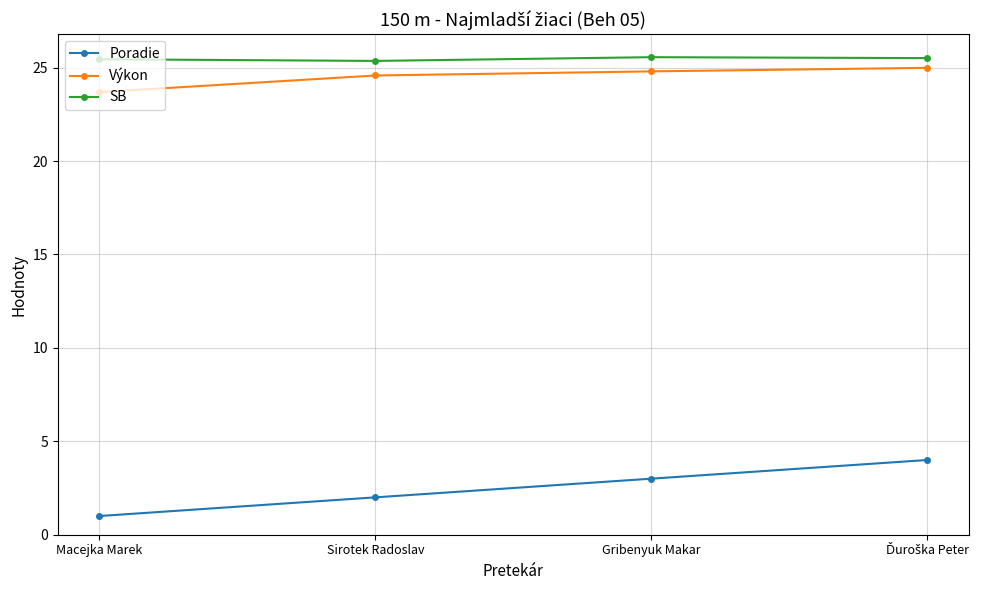

Is the value of Výkon at Gribenyuk Makar greater than the value of Poradie at Sirotek Radoslav?

Yes